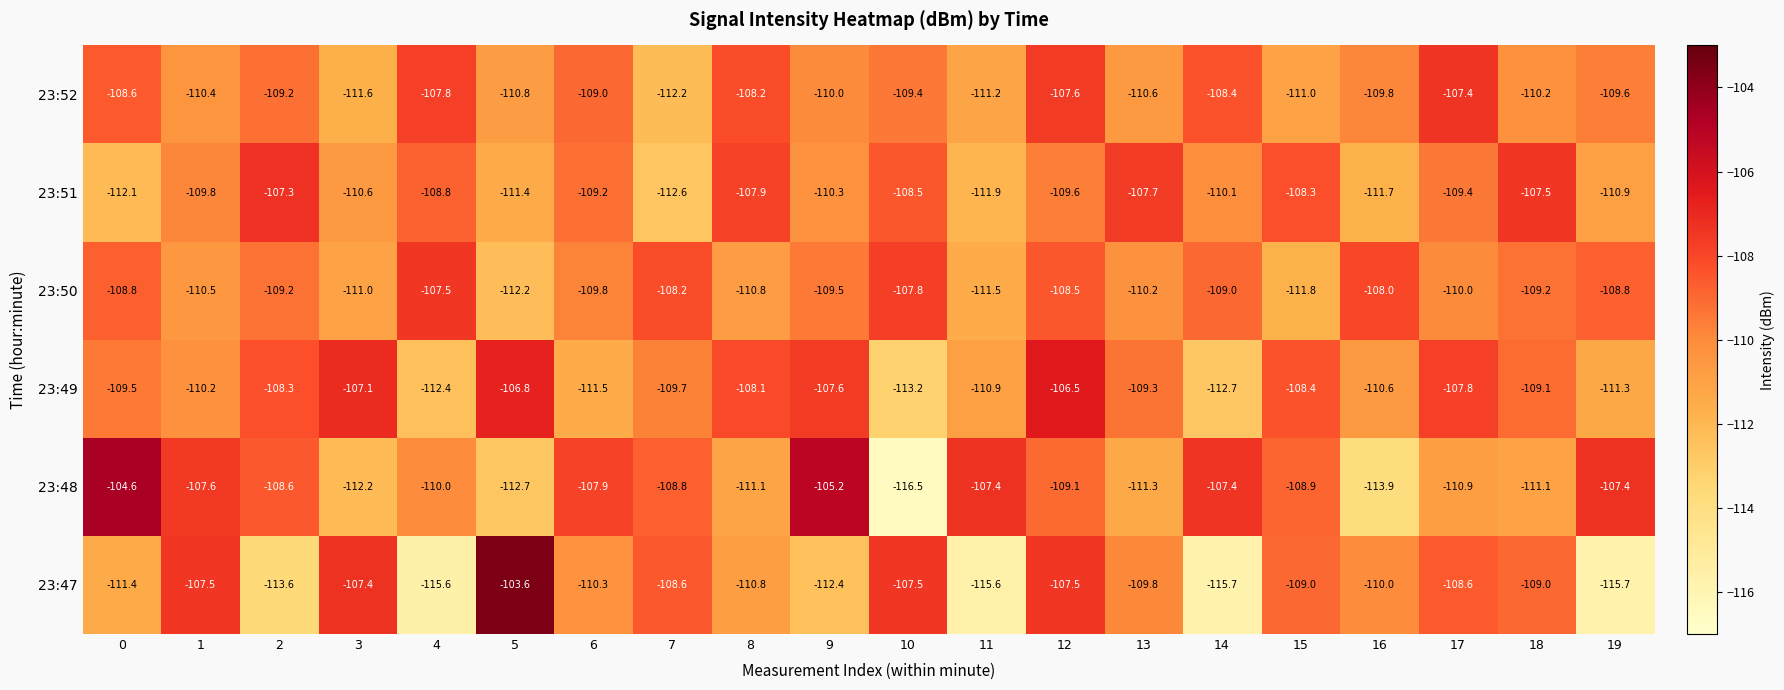

Which series has the widest spread of values?

23:47